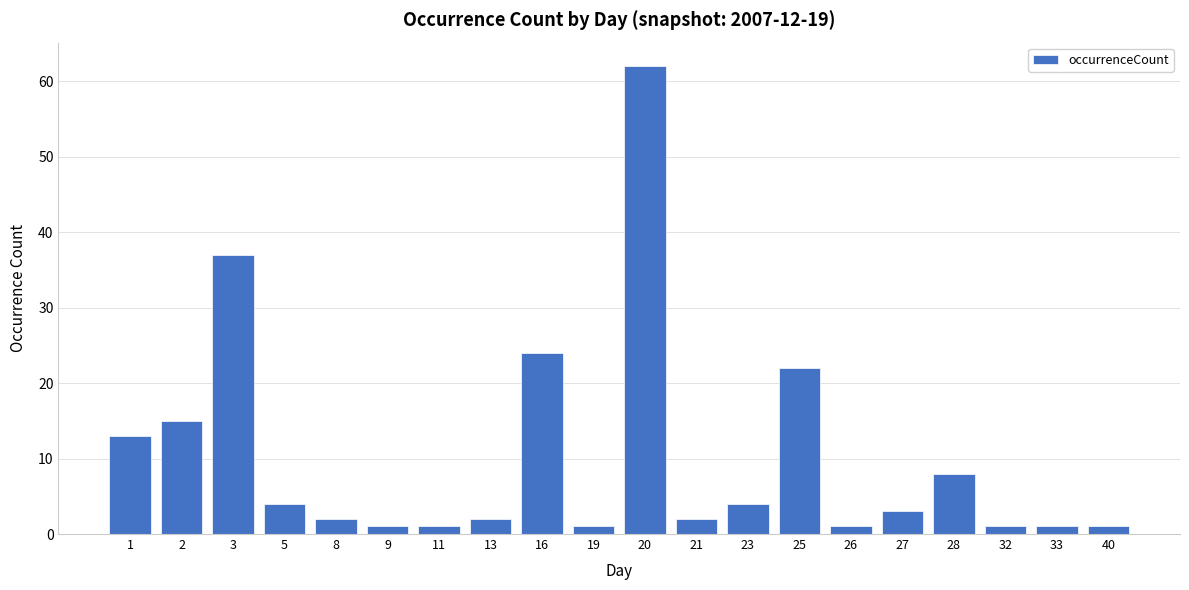

The chart shows a value of 23 at 1. True or false?

False